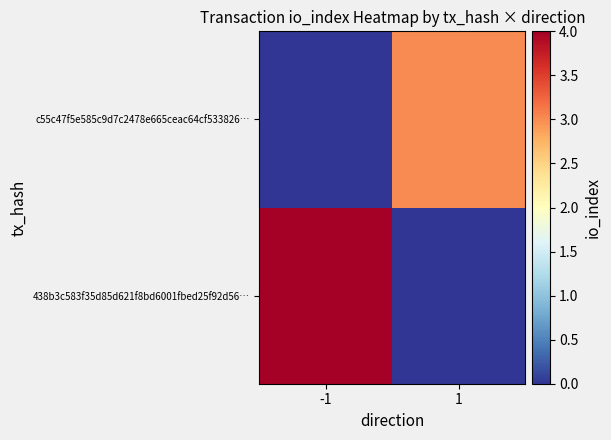

Reading left to right, transcribe all the data shown in this chart.

438b3c583f35d85d621f8bd6001fbed25f92d56…: -1=4	1=0
c55c47f5e585c9d7c2478e665ceac64cf533826…: -1=0	1=3